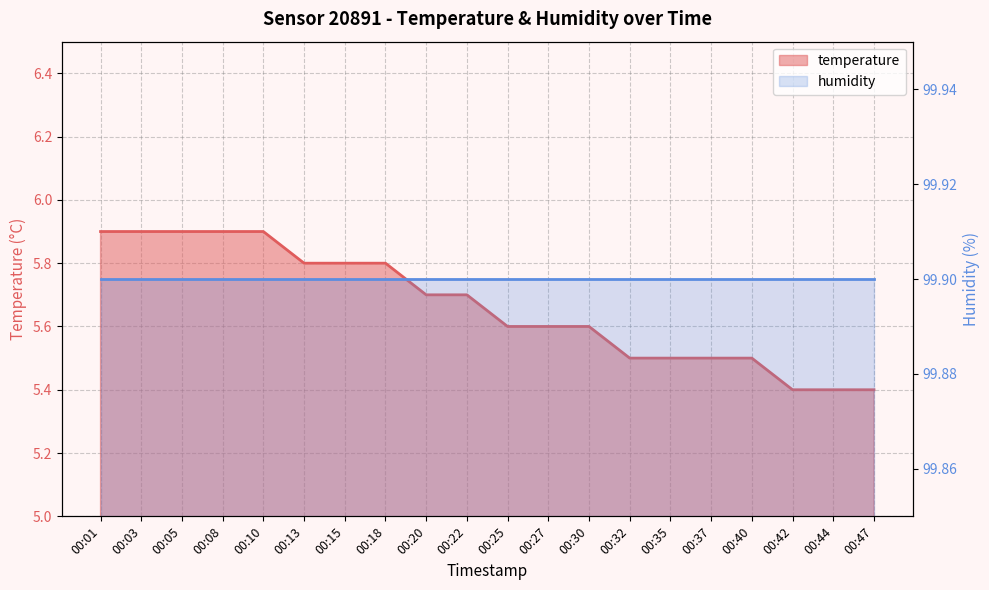

Reading left to right, extract all data points from this chart.

00:01=5.9	00:03=5.9	00:05=5.9	00:08=5.9	00:10=5.9	00:13=5.8	00:15=5.8	00:18=5.8	00:20=5.7	00:22=5.7	00:25=5.6	00:27=5.6	00:30=5.6	00:32=5.5	00:35=5.5	00:37=5.5	00:40=5.5	00:42=5.4	00:44=5.4	00:47=5.4